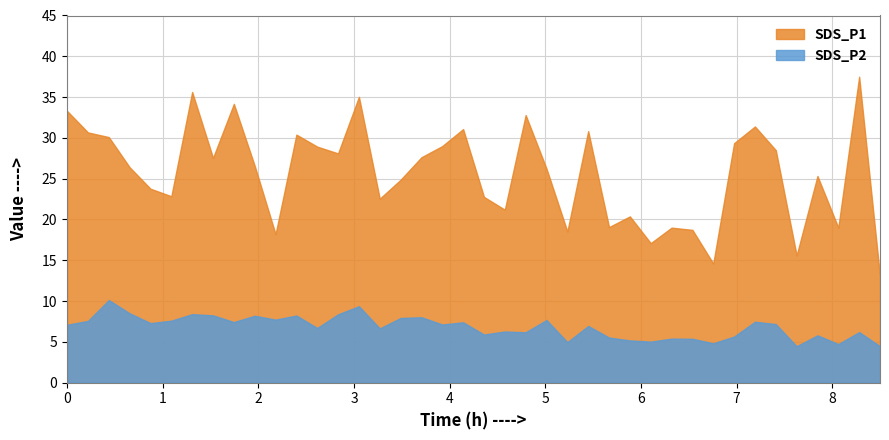

What is the difference between the maximum and minimum values in the SDS_P2 series?

5.7